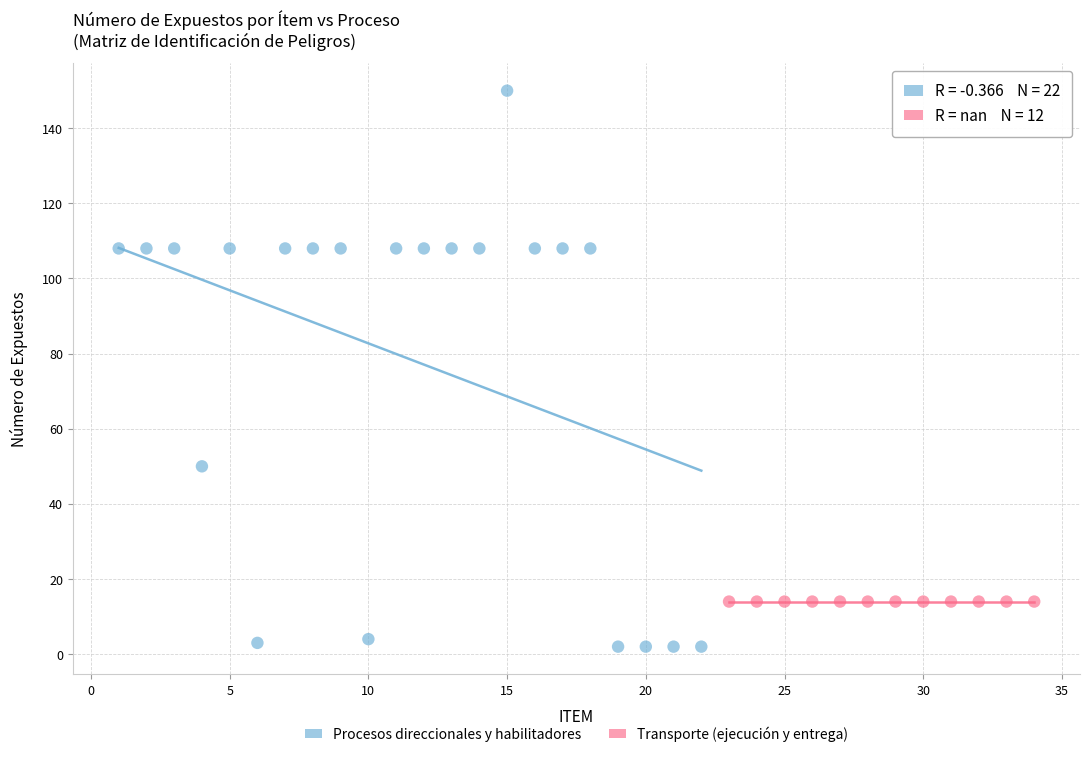

Which series reaches the maximum Y coordinate?

Procesos direccionales y habilitadores